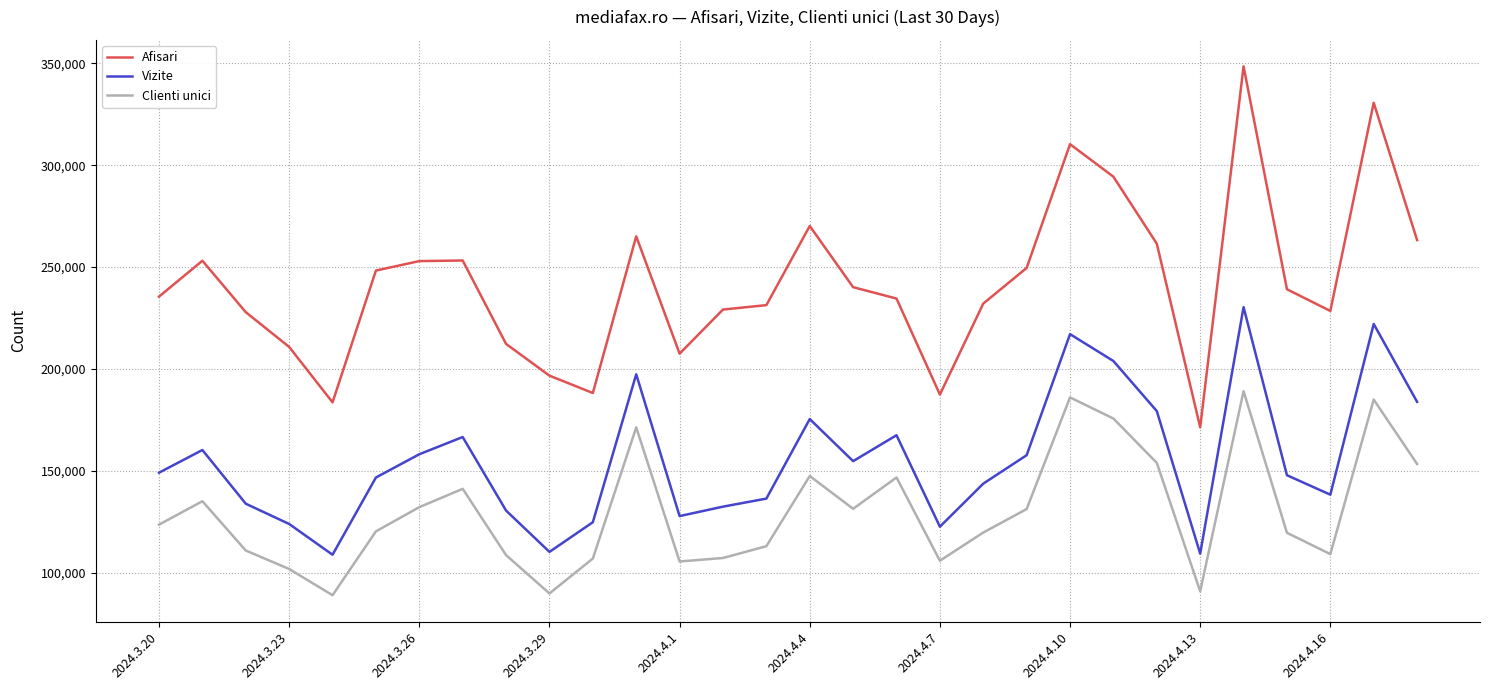

What is the maximum value for Vizite?

230339